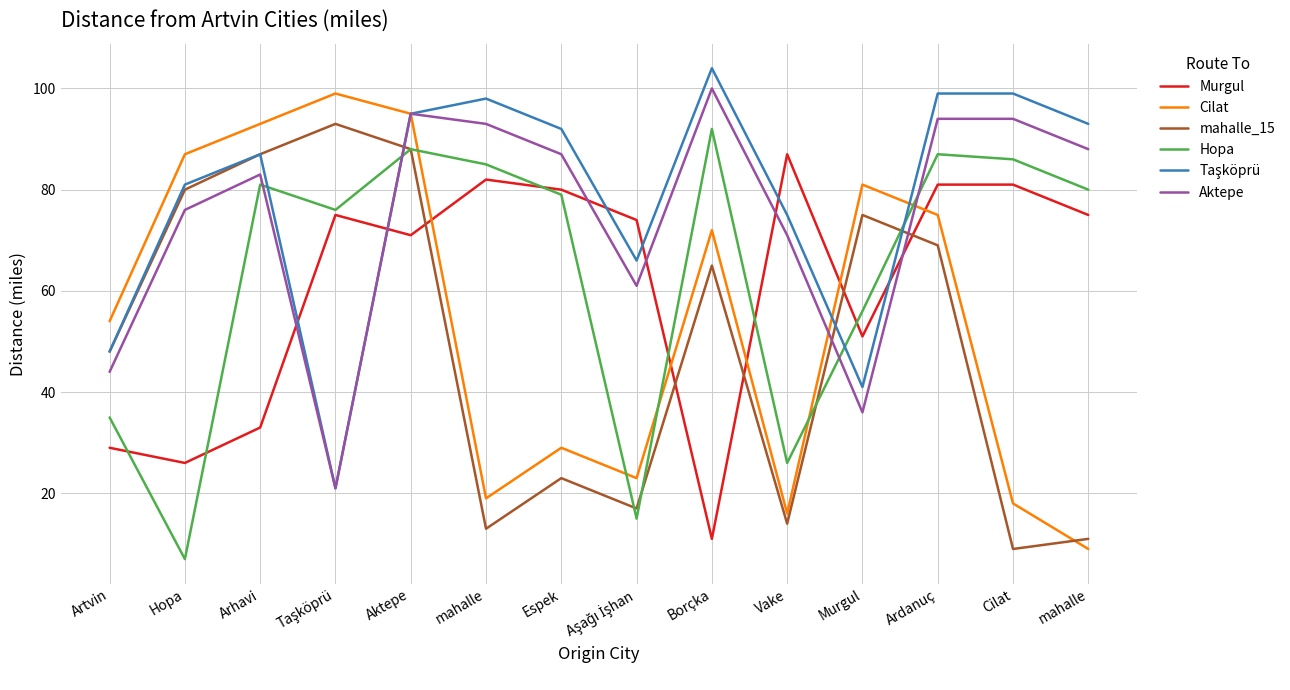

True or false: Murgul has a value of 74 at Aşağı İşhan.

True